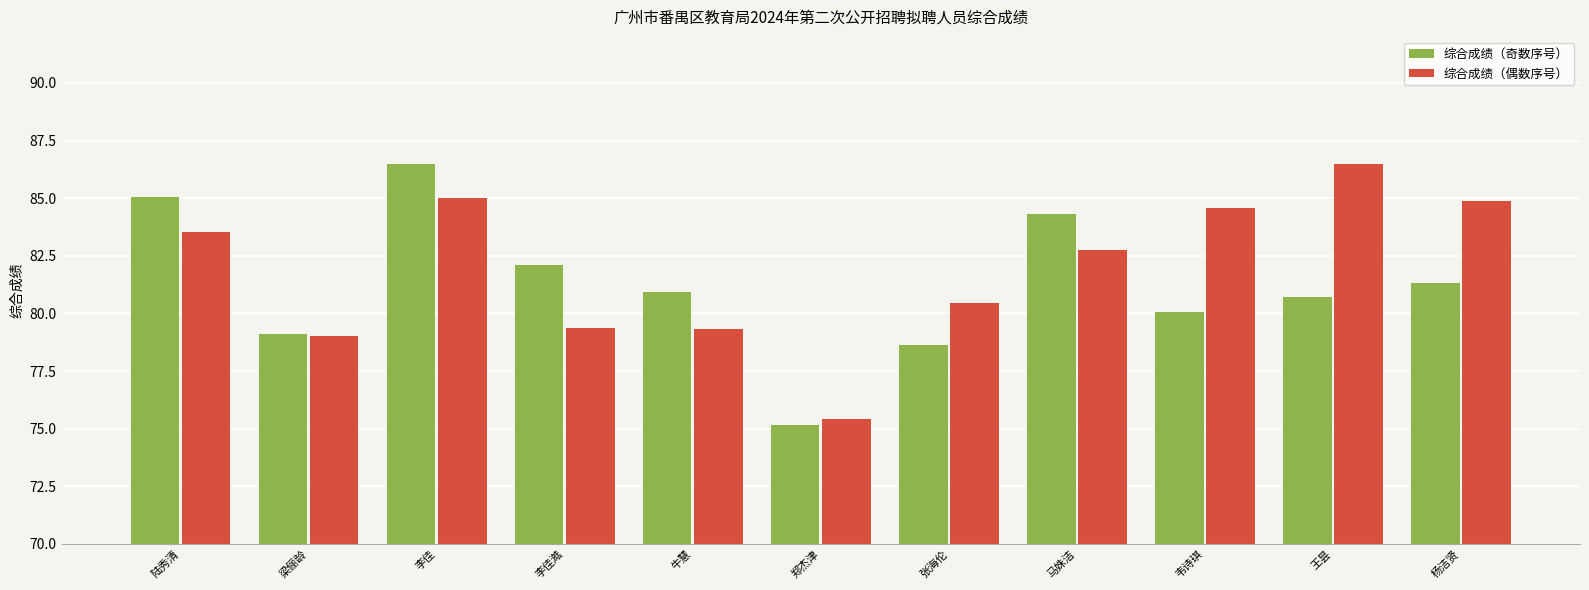

What is the label of the 6th bar from the right?

郑杰津